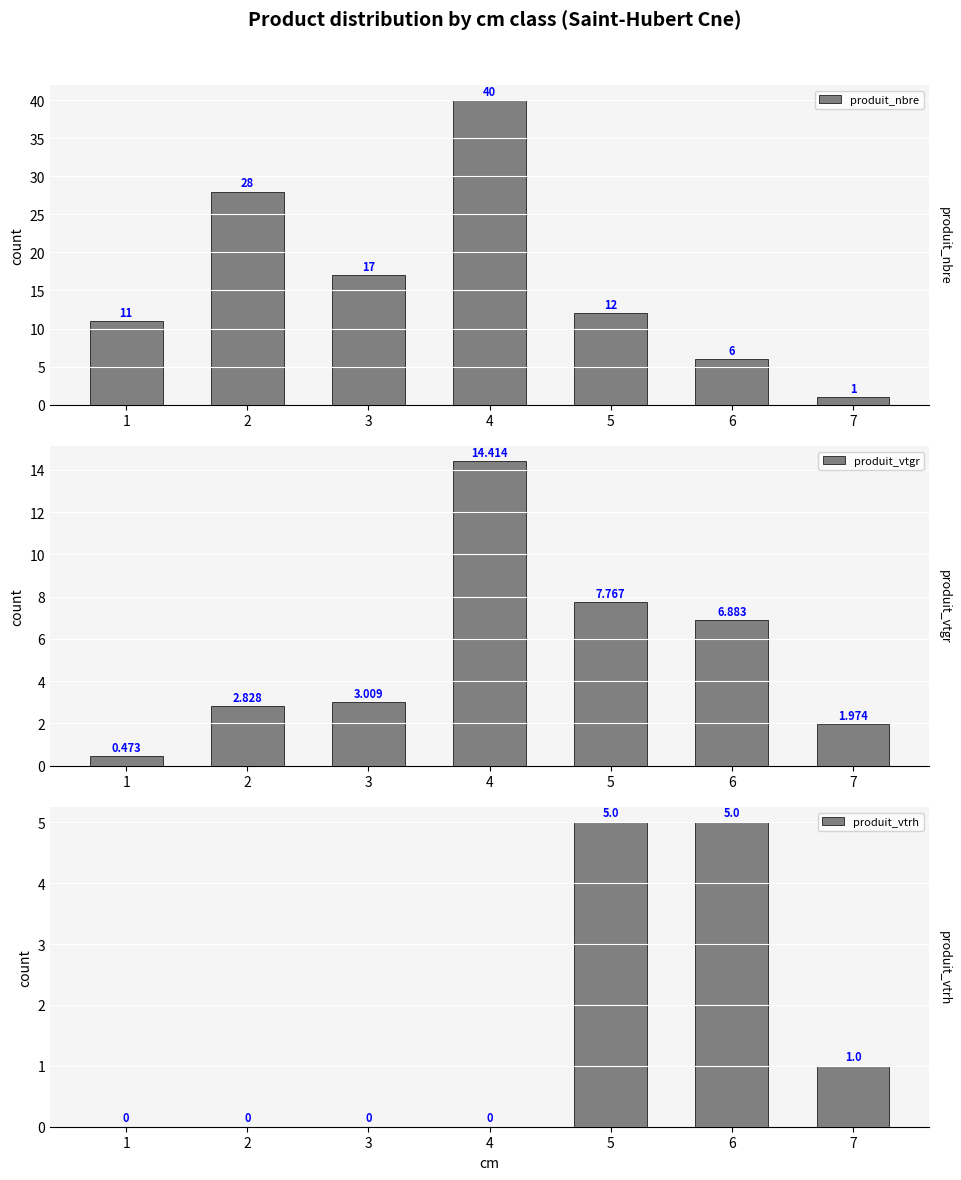

At which label is produit_nbre closest to 20?

3